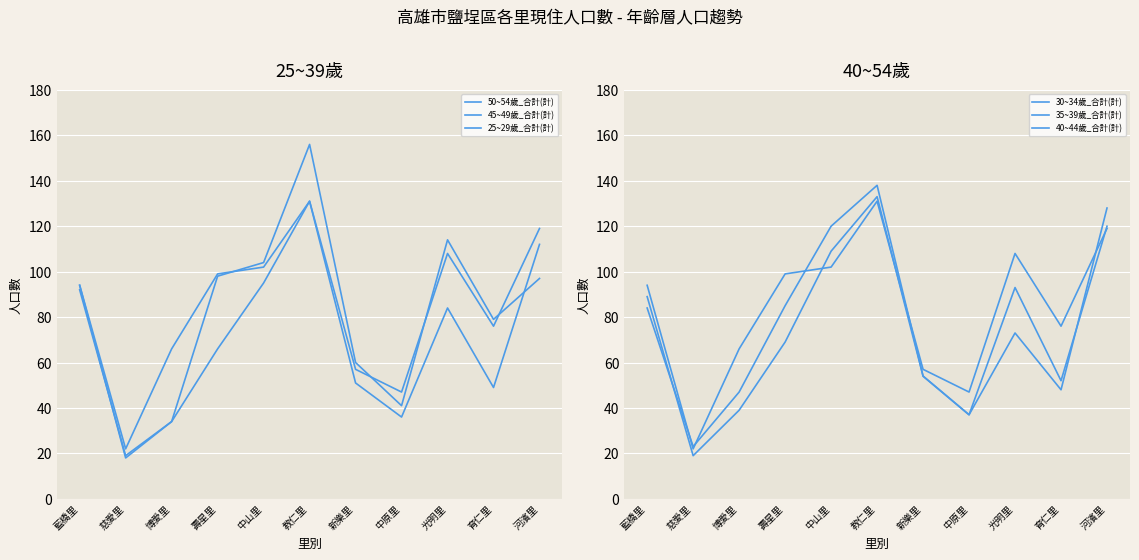

How many distinct data groups are displayed?

6